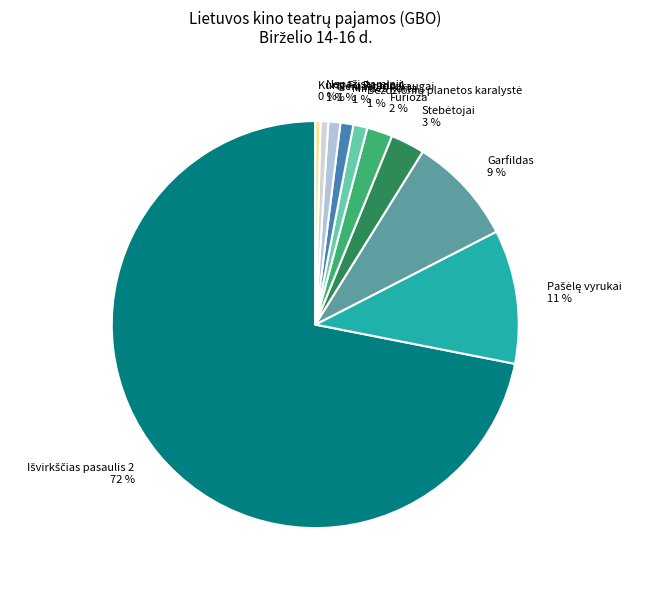

Does Nematomi draugai 1 % represent more than half of the total?

No